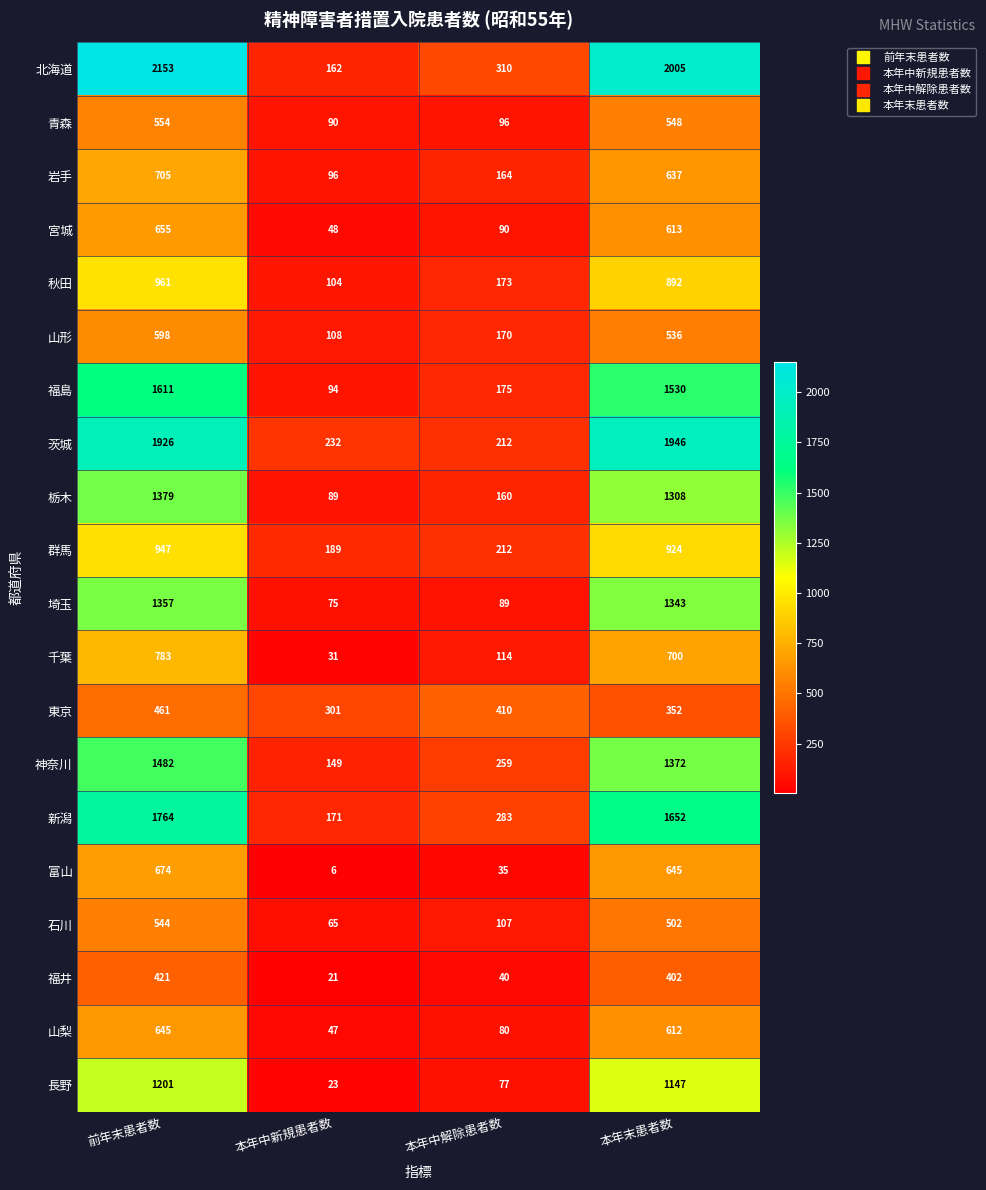

At which label does 秋田 first exceed 892?

前年末患者数